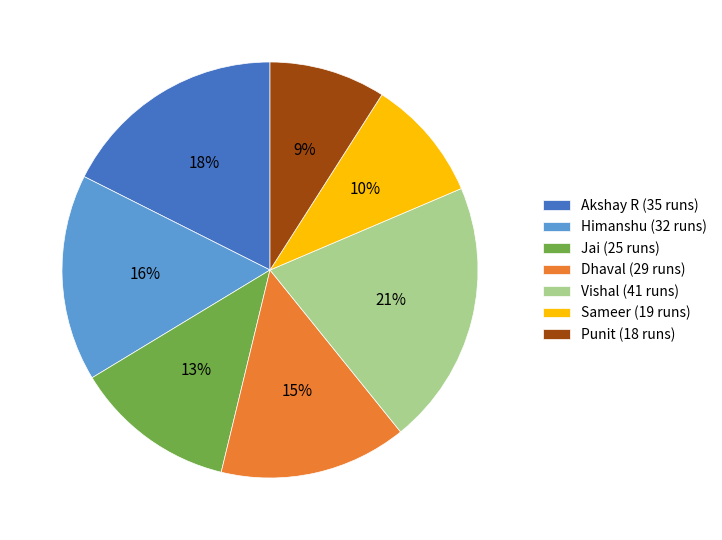

Between Dhaval and Sameer, which is larger?

Dhaval